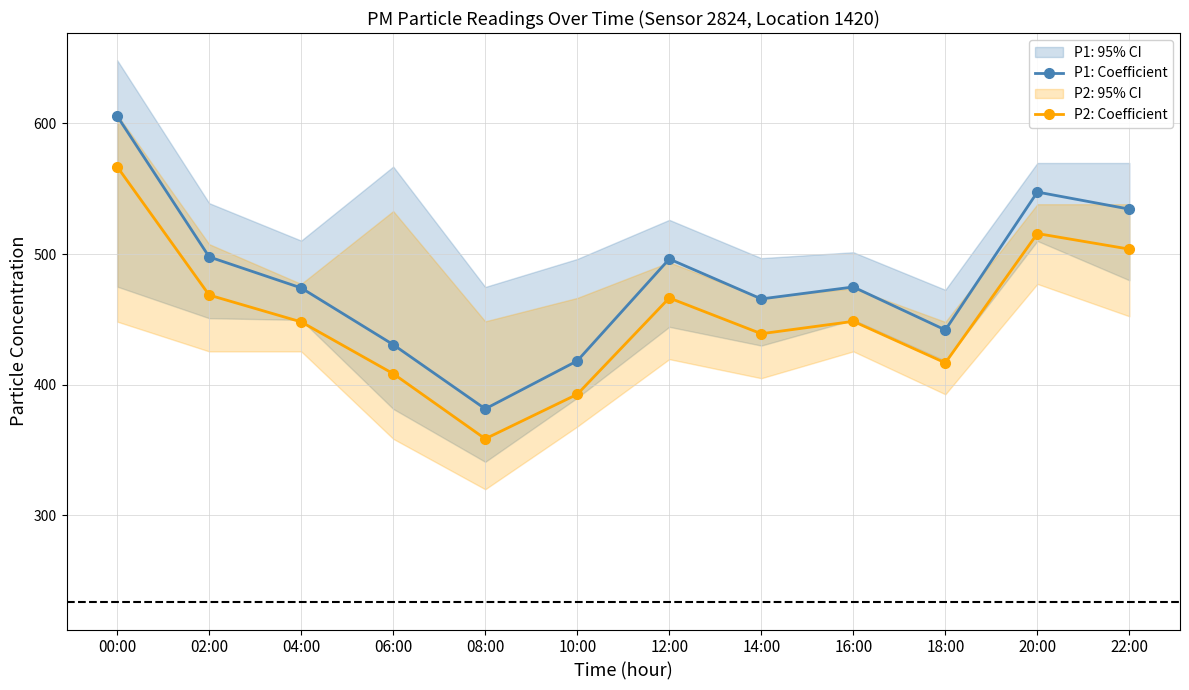

Which category has the highest value in the P2: Coefficient series?

00:00